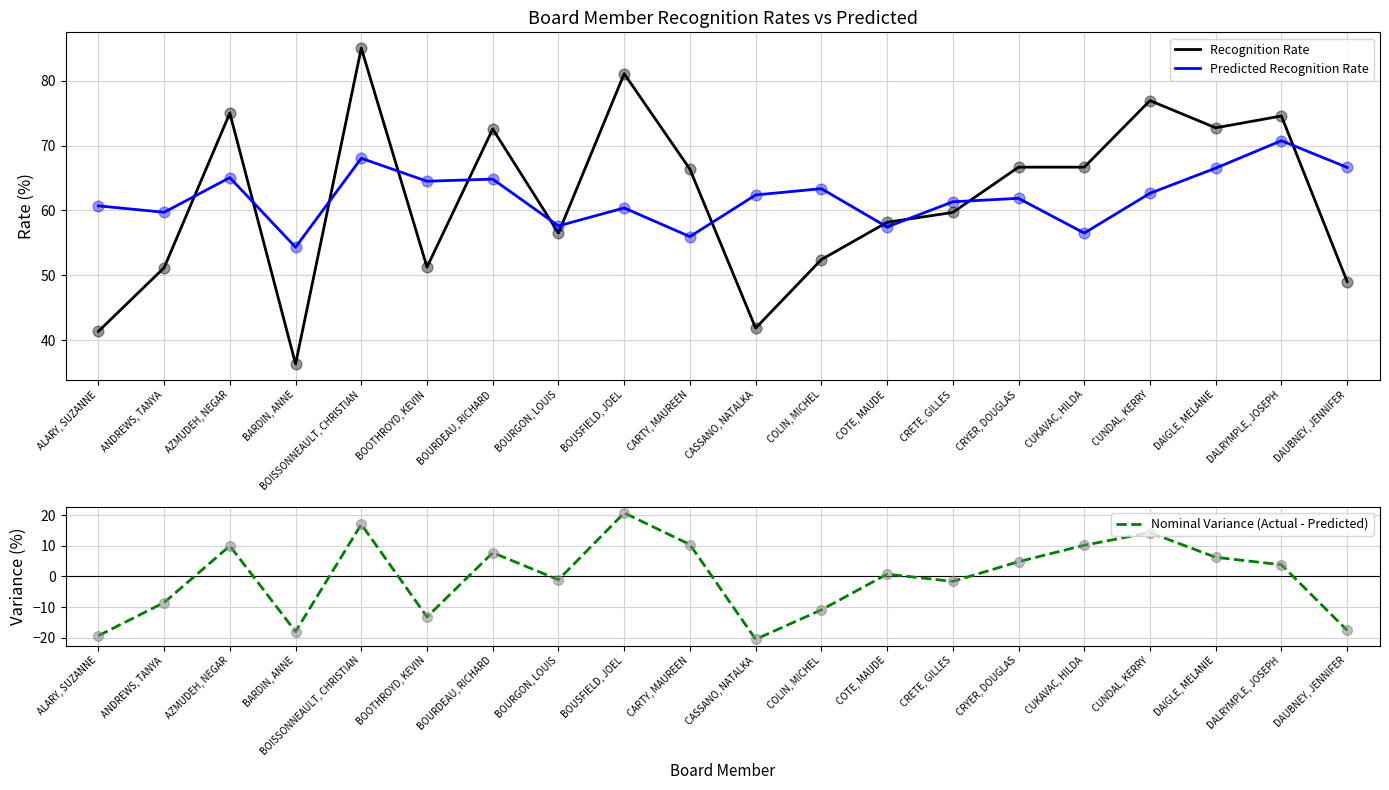

Which series has the largest total across all categories?

Predicted Recognition Rate